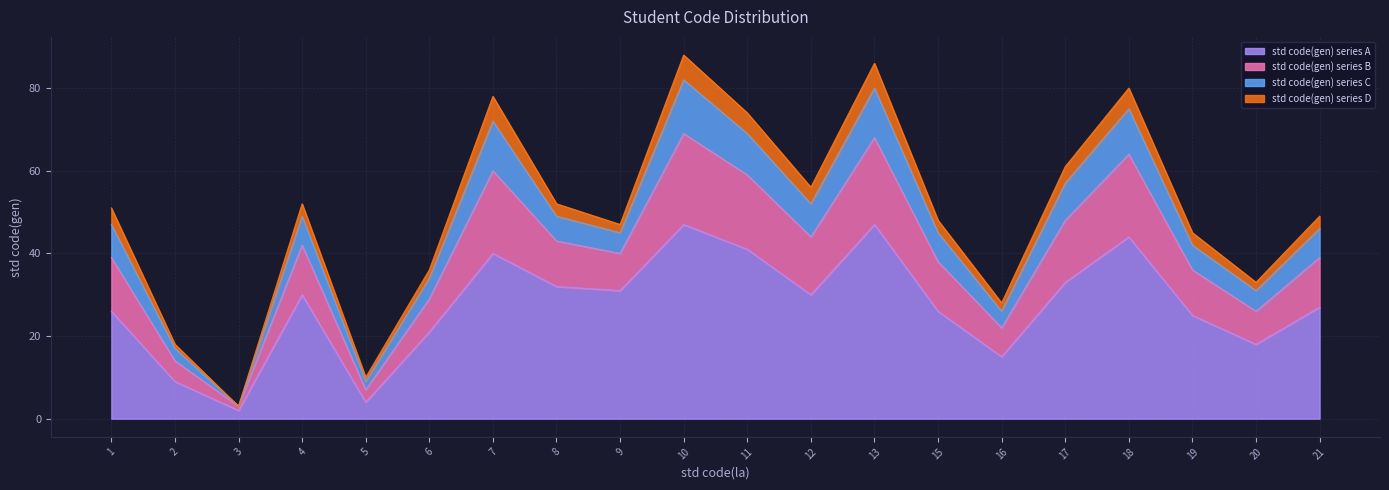

How many interior local valleys does the std code(gen) series A series have?

6